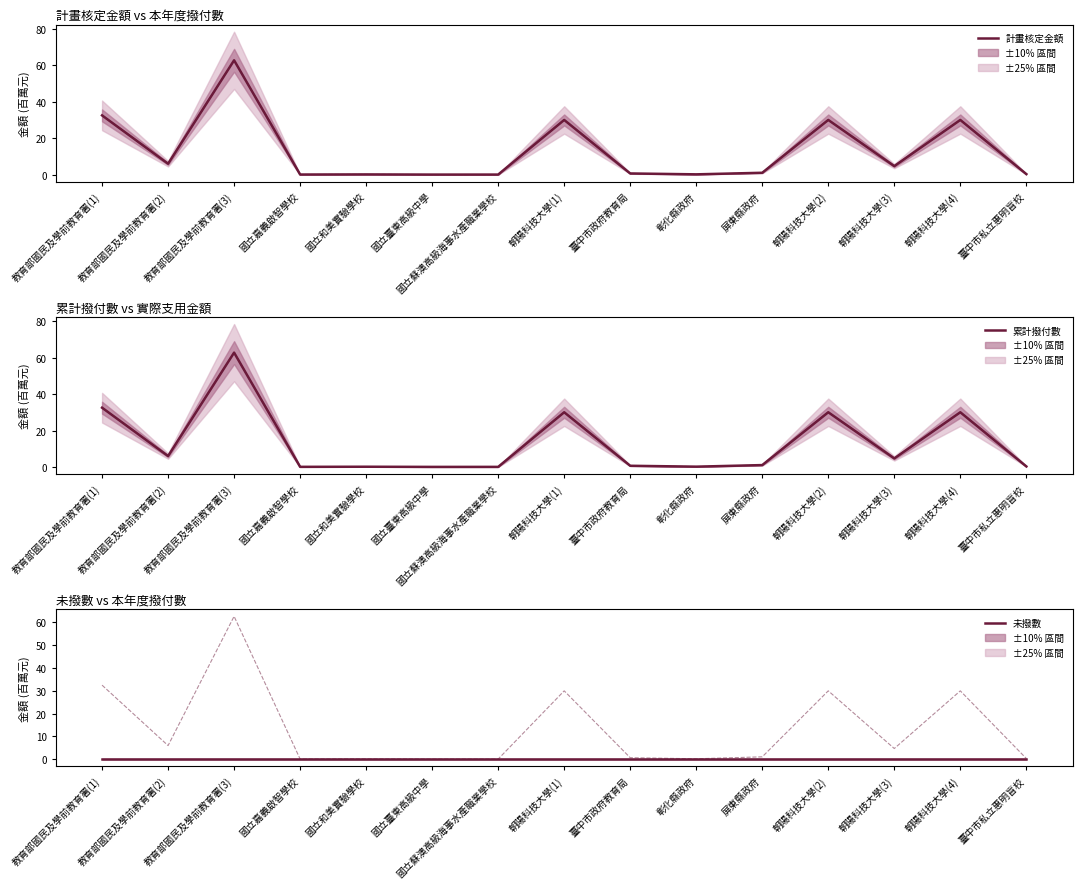

Is this an area chart (filled region under the line)?

No